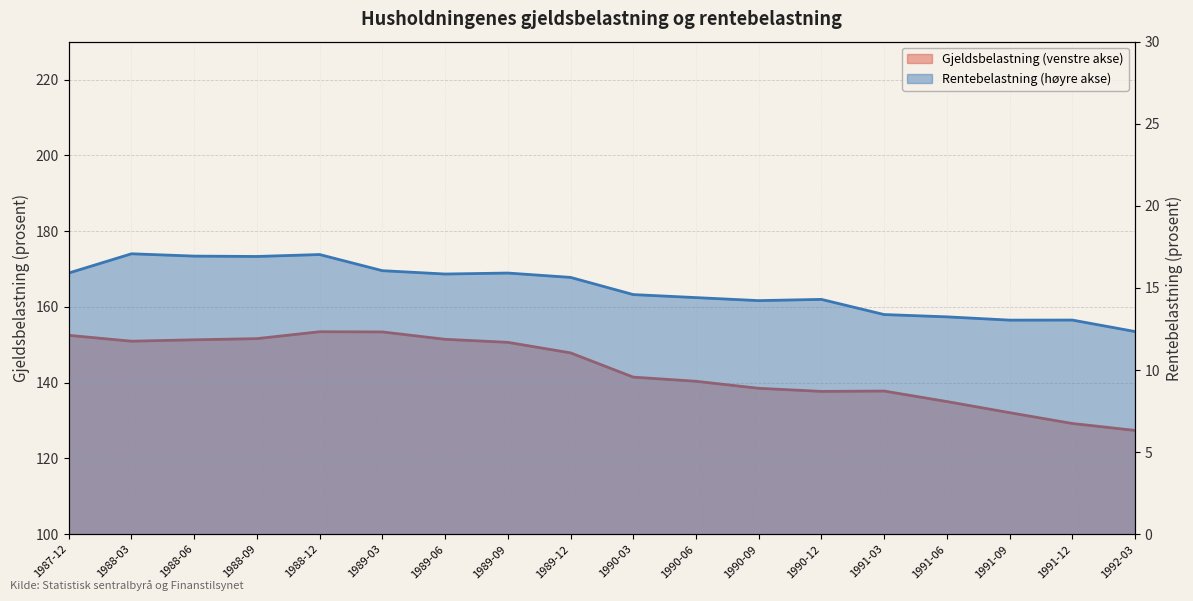

True or false: Rentebelastning (høyre akse) has more than 2 points higher than both neighbors.

True